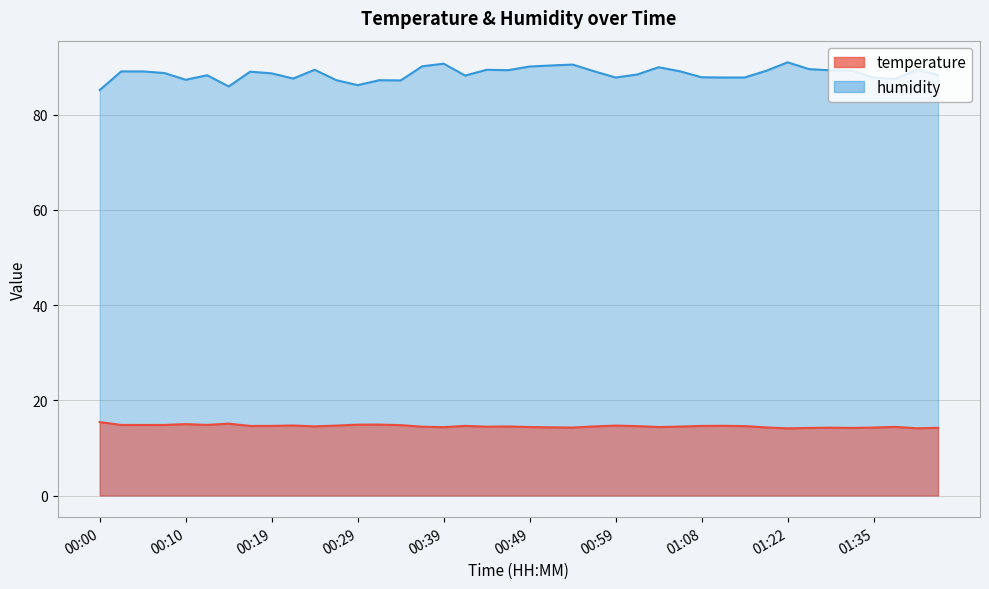

At which category does temperature reach its first local peak?

00:10